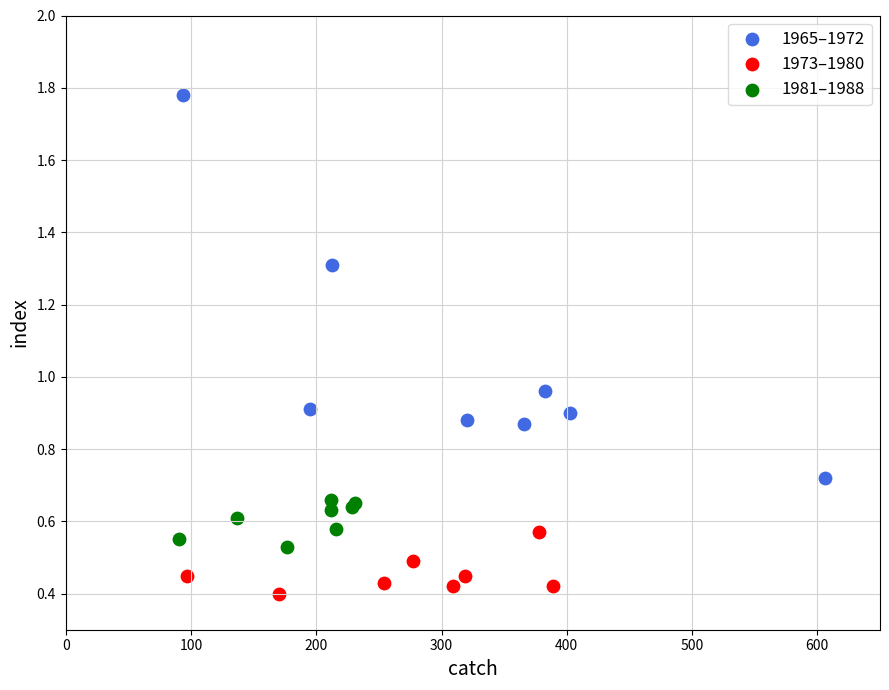

Which series has the widest spread of Y values?

1965–1972